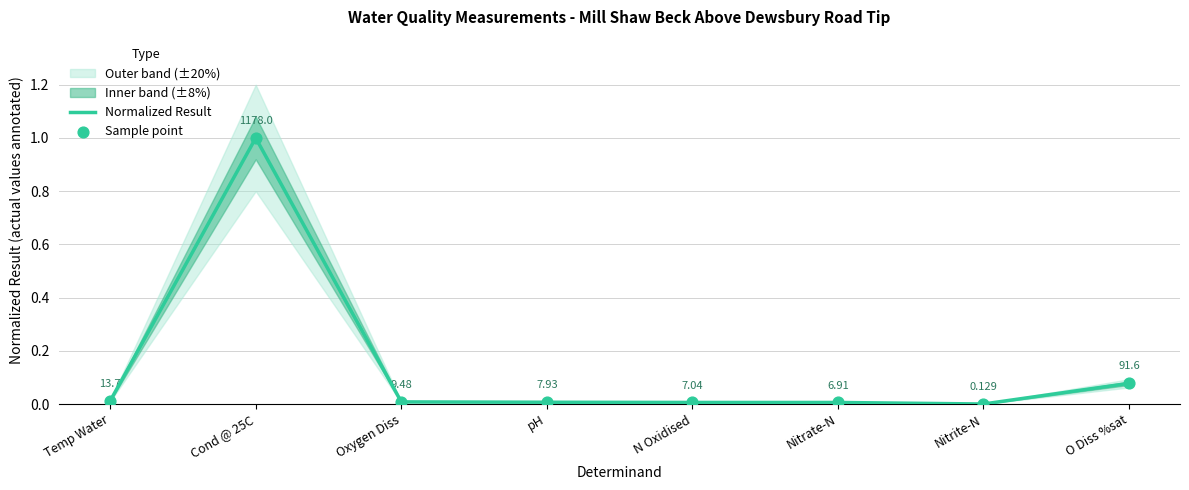

Which series contains the lowest Y value?

Normalized Result